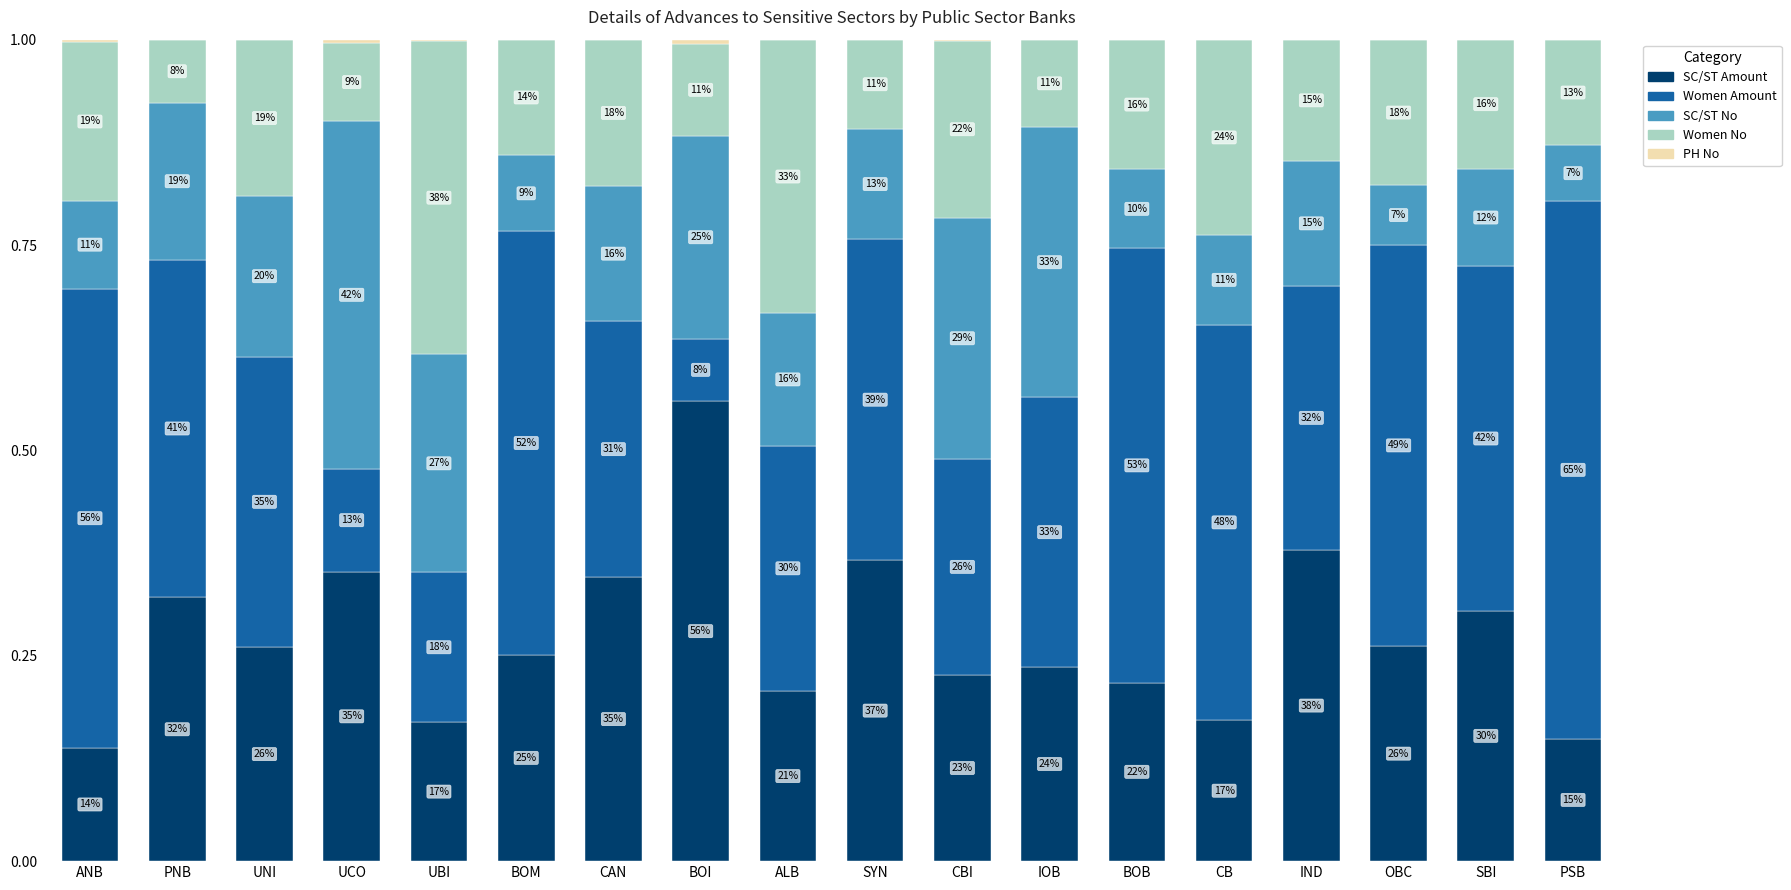

Does the chart contain stacked bars?

Yes